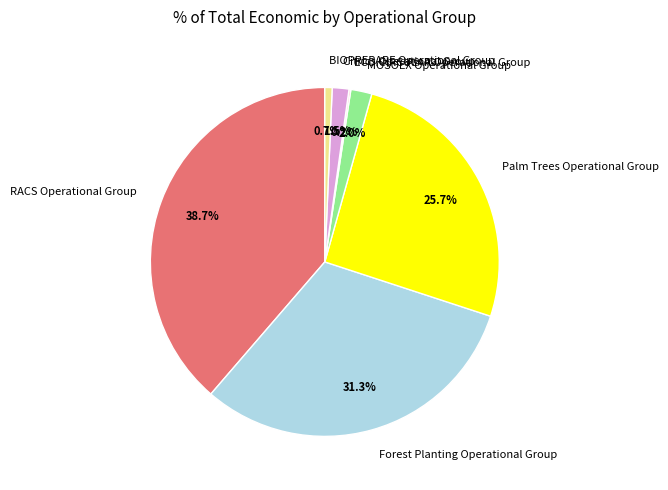

Does Forest Planting Operational Group account for over 50% of the chart?

No